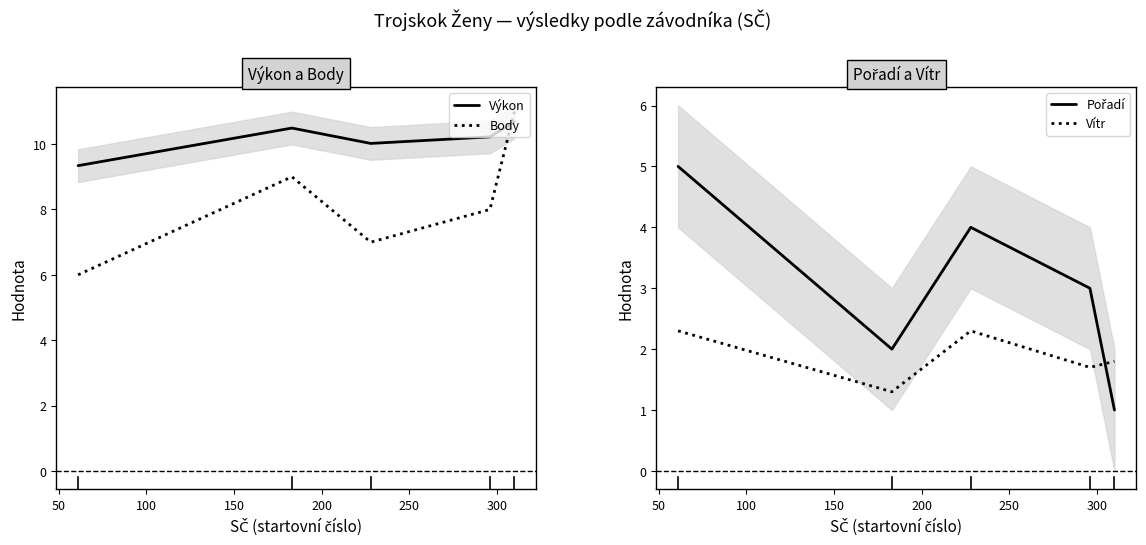

Count the number of data series in this chart.

4